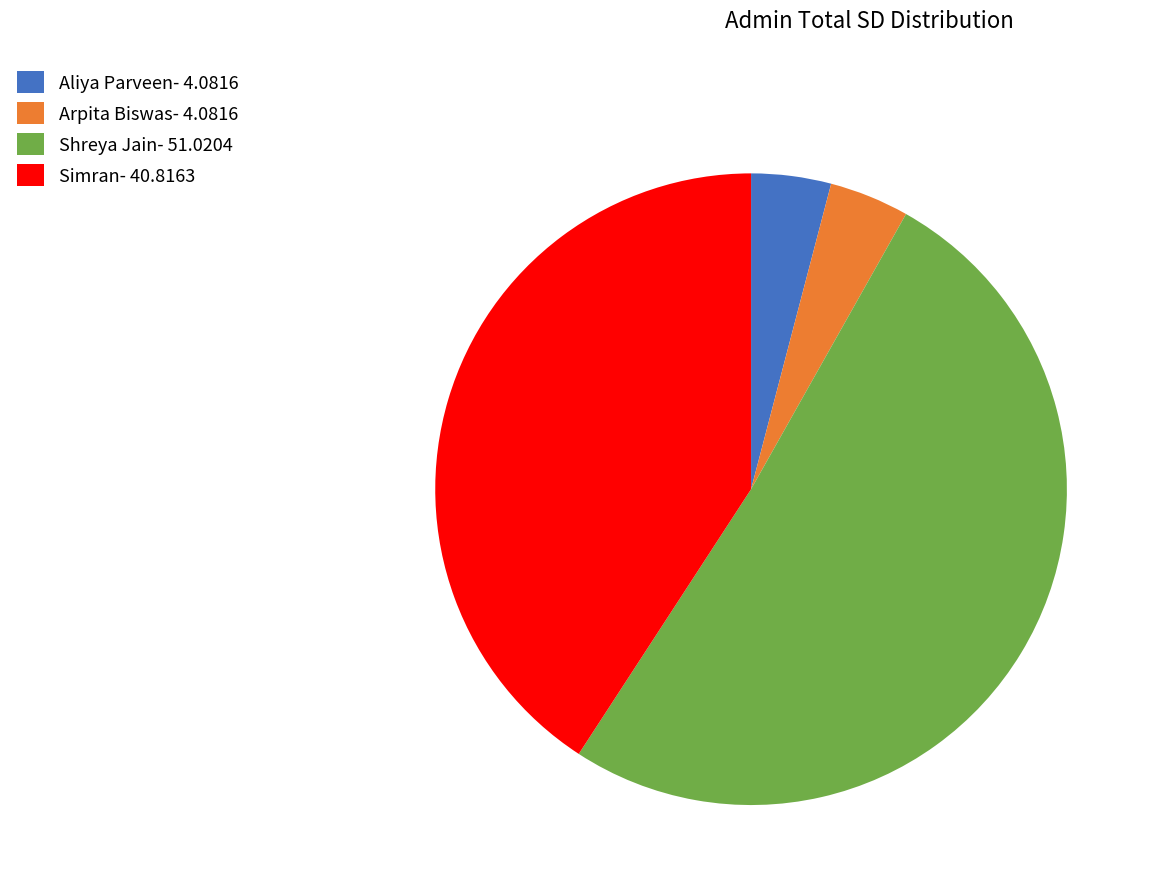

What is the ratio of the value at Aliya Parveen to the value at Shreya Jain?

0.1